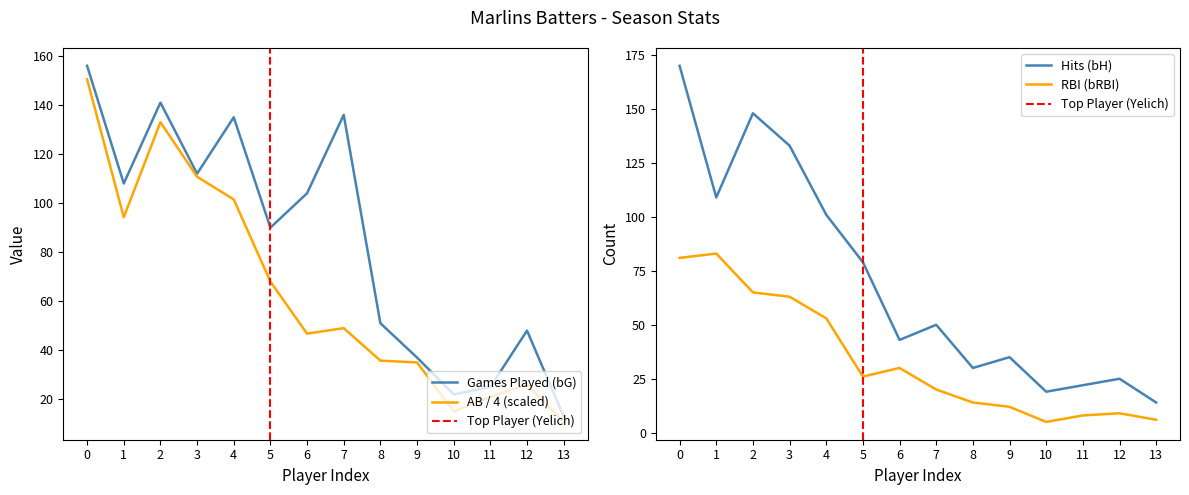

True or false: bAB has a value of 94.2 at 1.

True